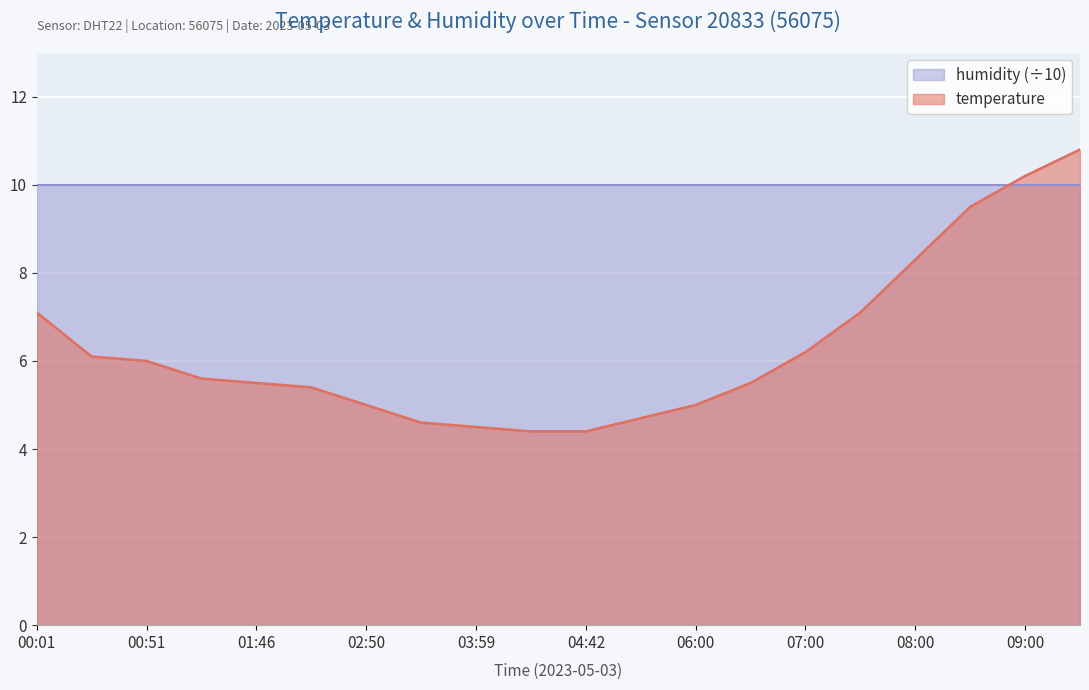

How many data points does each series have?

20